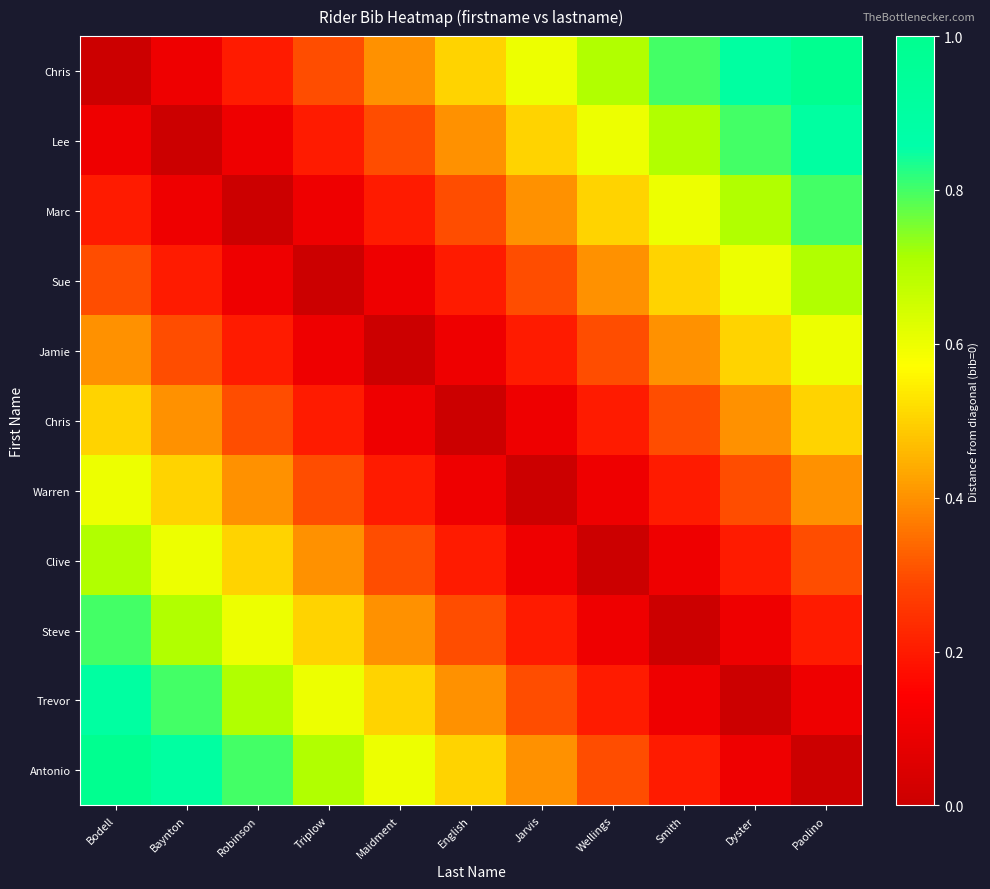

How many distinct data groups are displayed?

11